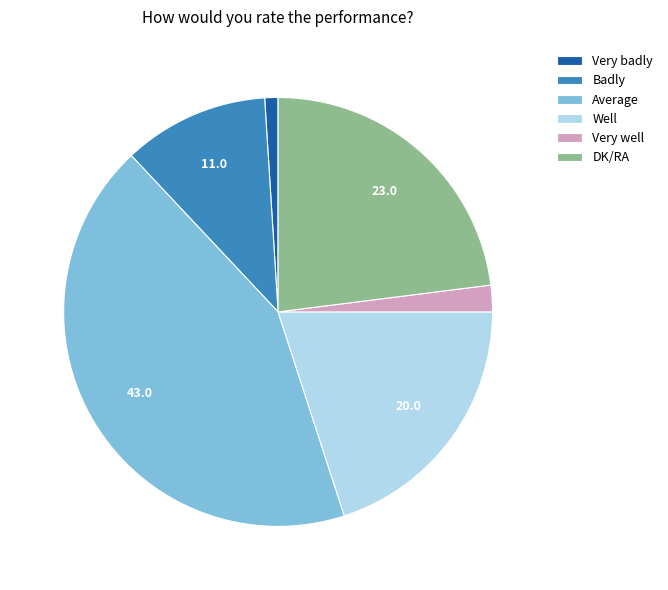

Rank the categories by value from lowest to highest.

Very badly, Very well, Badly, Well, DK/RA, Average